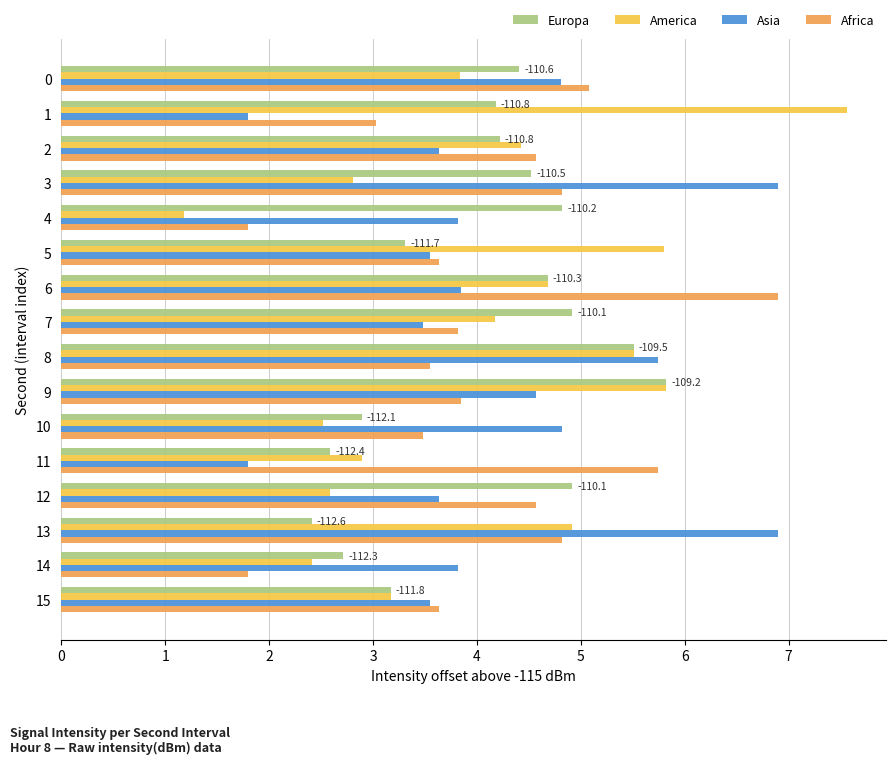

What is the maximum value shown in the chart?

7.6